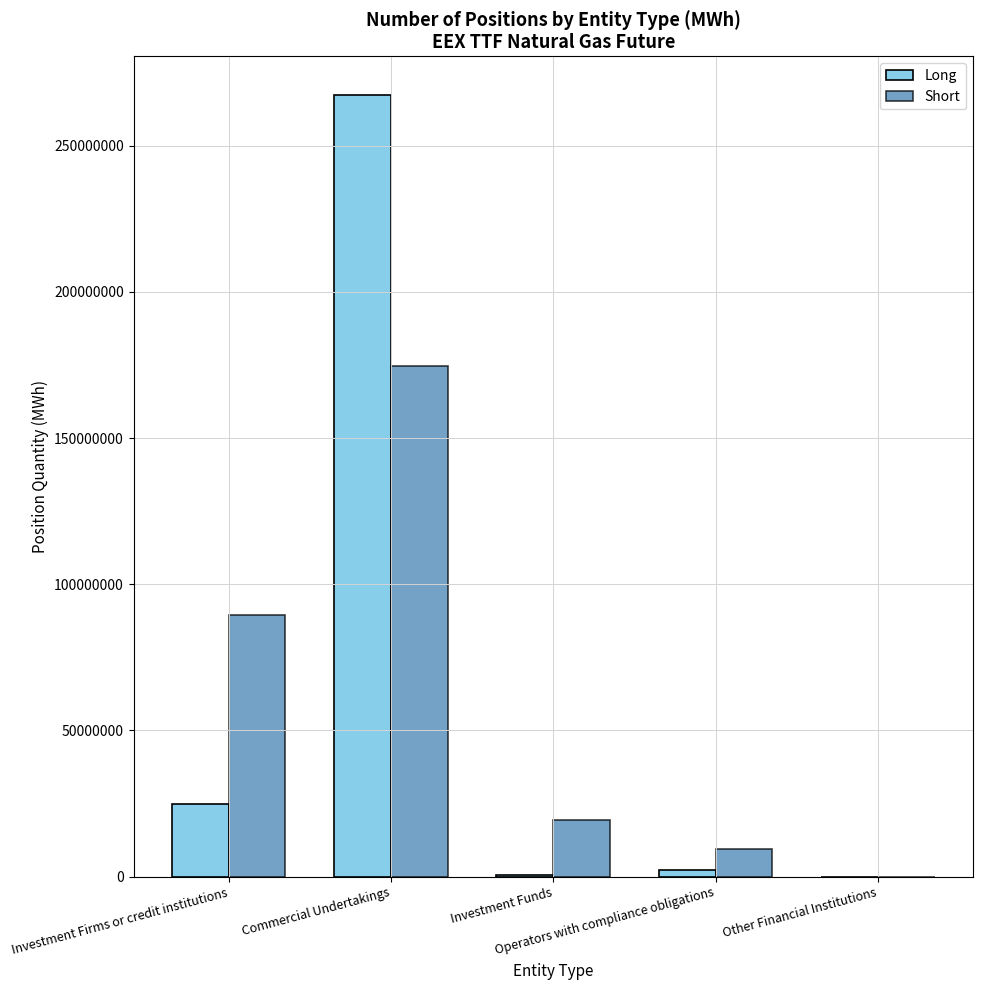

What is the maximum value for Short?

174684578.0